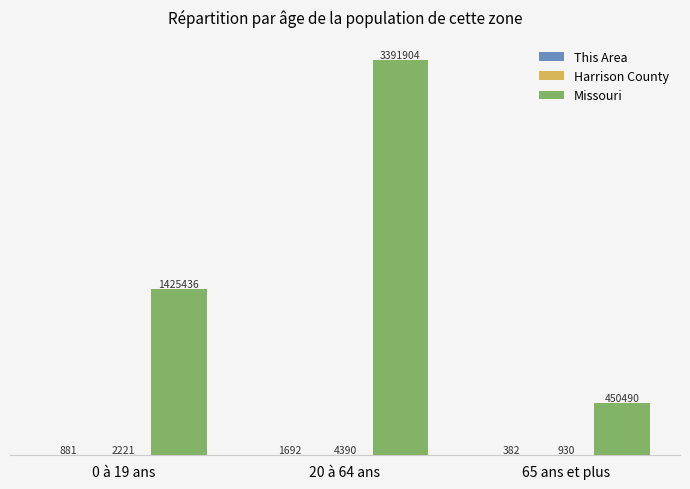

What is the sum of all This Area values?

2955